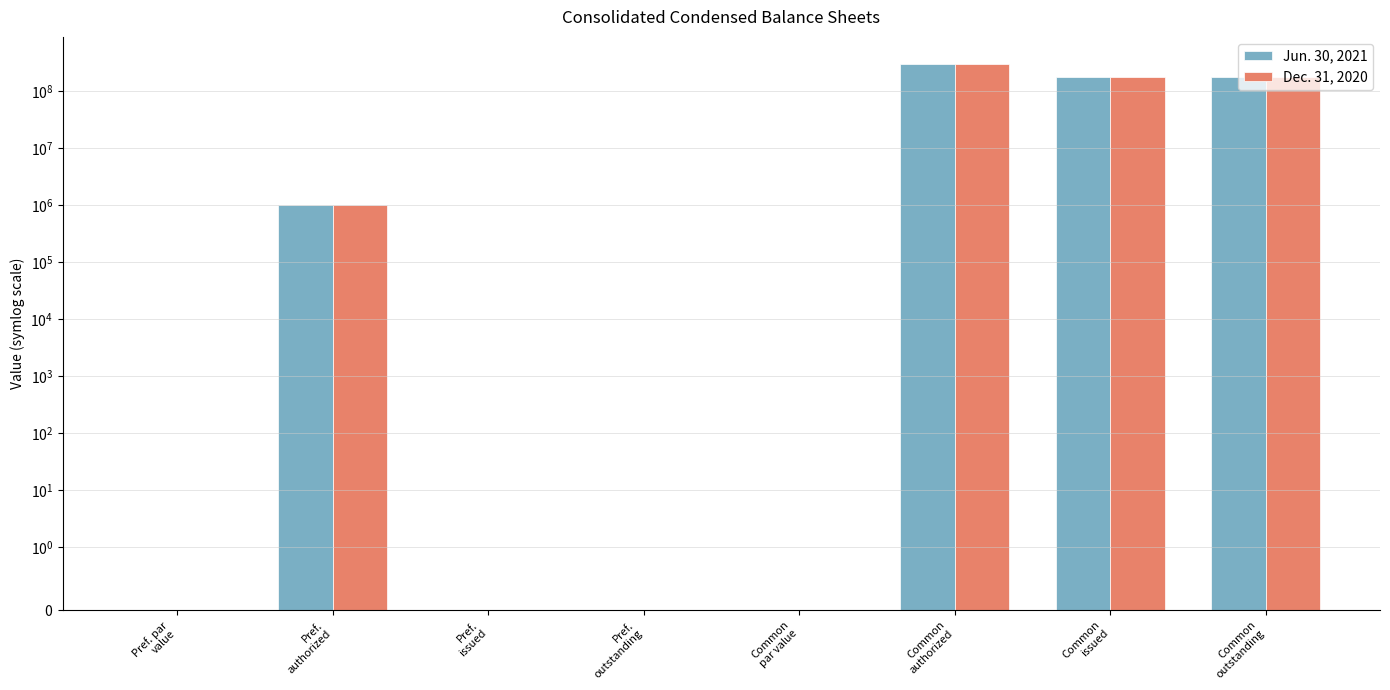

How many bars are there in each group?

2